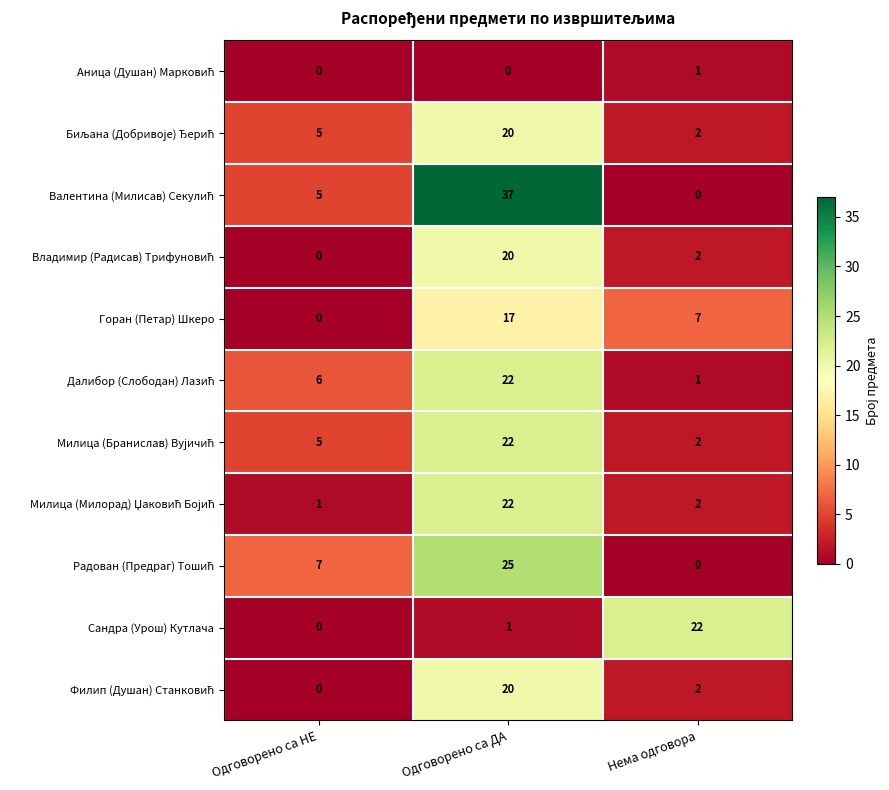

Between Одговорено са НЕ and Нема одговора, which series saw the biggest shift?

Сандра (Урош) Кутлача